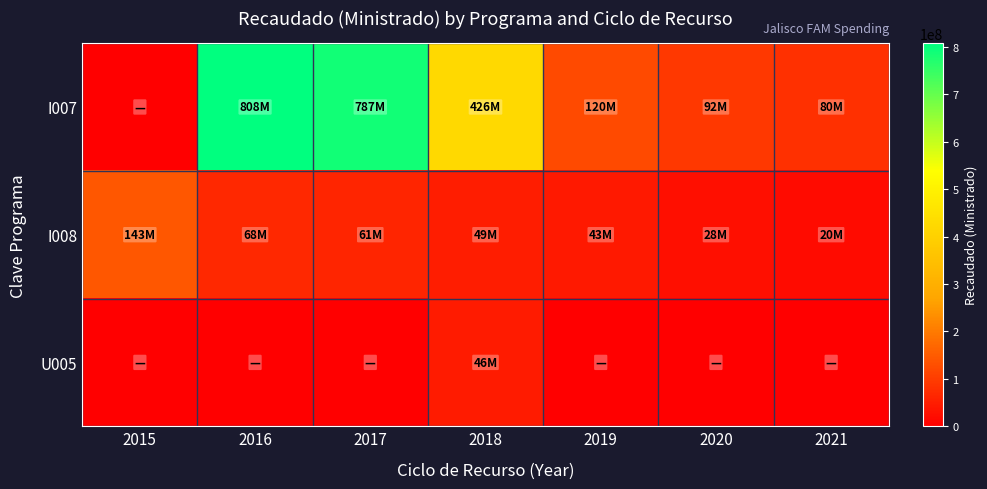

Which series changed the most between 2017 and 2019?

I007